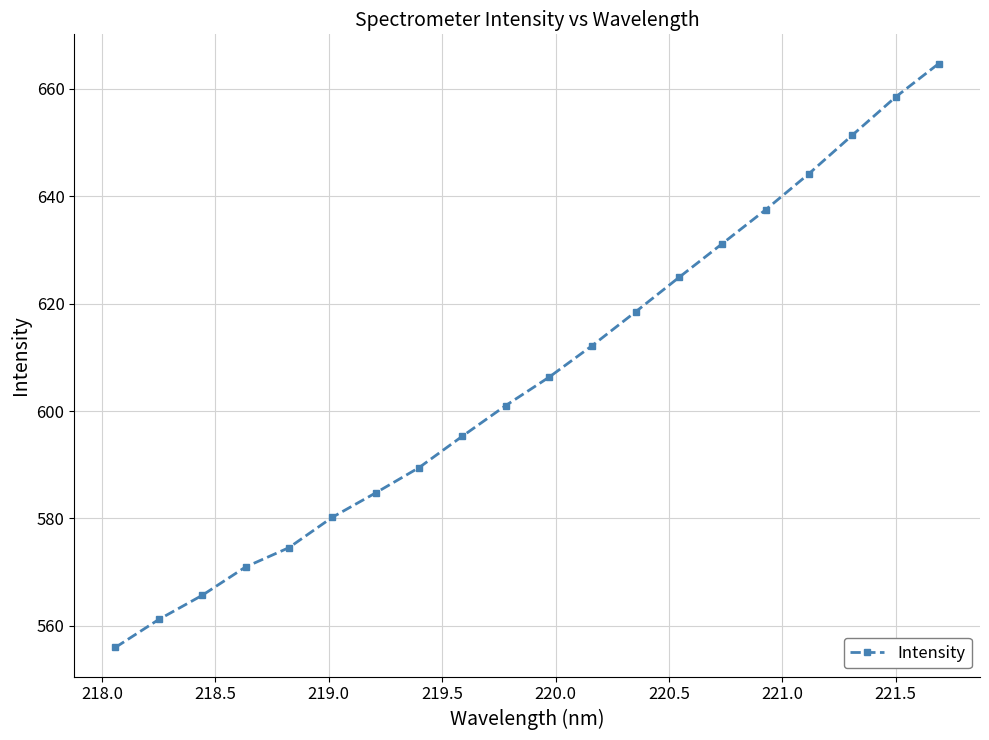

How many lines are shown in the chart?

1